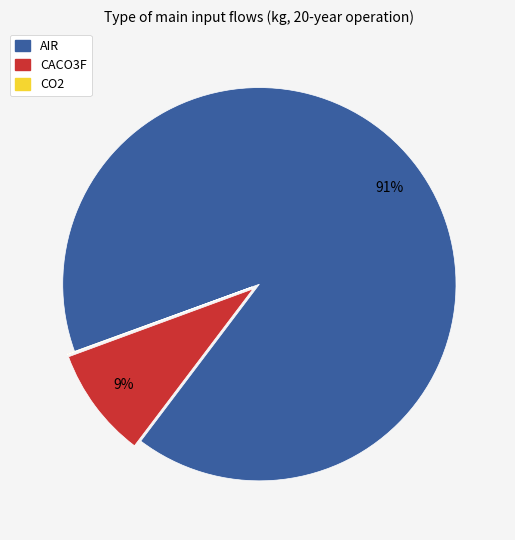

Is the sum of CACO3F and AIR greater than half?

Yes